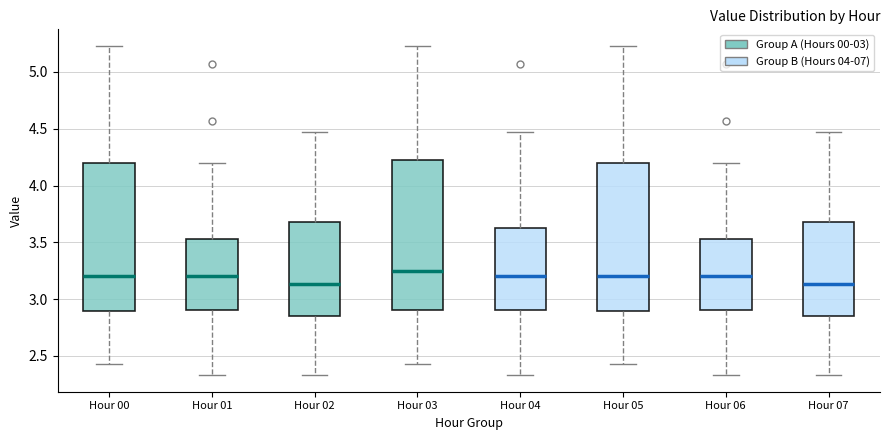

Reading left to right, read every box against the y-axis: the position of its median line, the range the box covers, and the ends of its whiskers. The values are not printed on the chart, so give them approximately, as read against the axis.

Hour 00: median 3.20, box 2.90 to 4.20, whiskers 2.45 to 5.25
Hour 01: median 3.20, box 2.90 to 3.55, whiskers 2.35 to 4.20
Hour 02: median 3.15, box 2.85 to 3.70, whiskers 2.35 to 4.45
Hour 03: median 3.25, box 2.90 to 4.25, whiskers 2.45 to 5.25
Hour 04: median 3.20, box 2.90 to 3.65, whiskers 2.35 to 4.45
Hour 05: median 3.20, box 2.90 to 4.20, whiskers 2.45 to 5.25
Hour 06: median 3.20, box 2.90 to 3.55, whiskers 2.35 to 4.20
Hour 07: median 3.15, box 2.85 to 3.70, whiskers 2.35 to 4.45